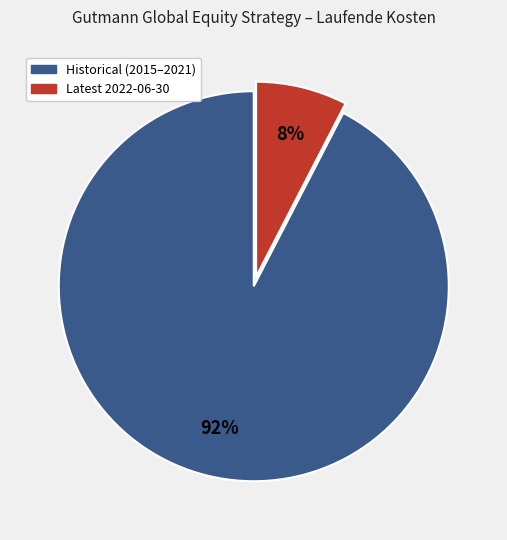

Is there any slice that represents more than half of the pie?

Yes